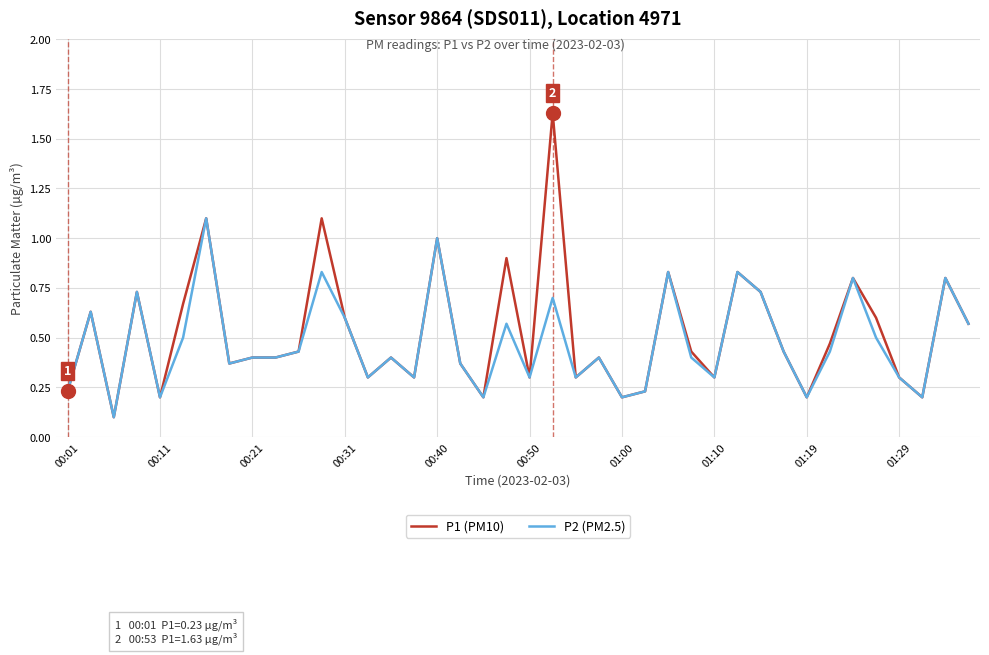

Which series has the widest spread of values?

P1 (PM10)